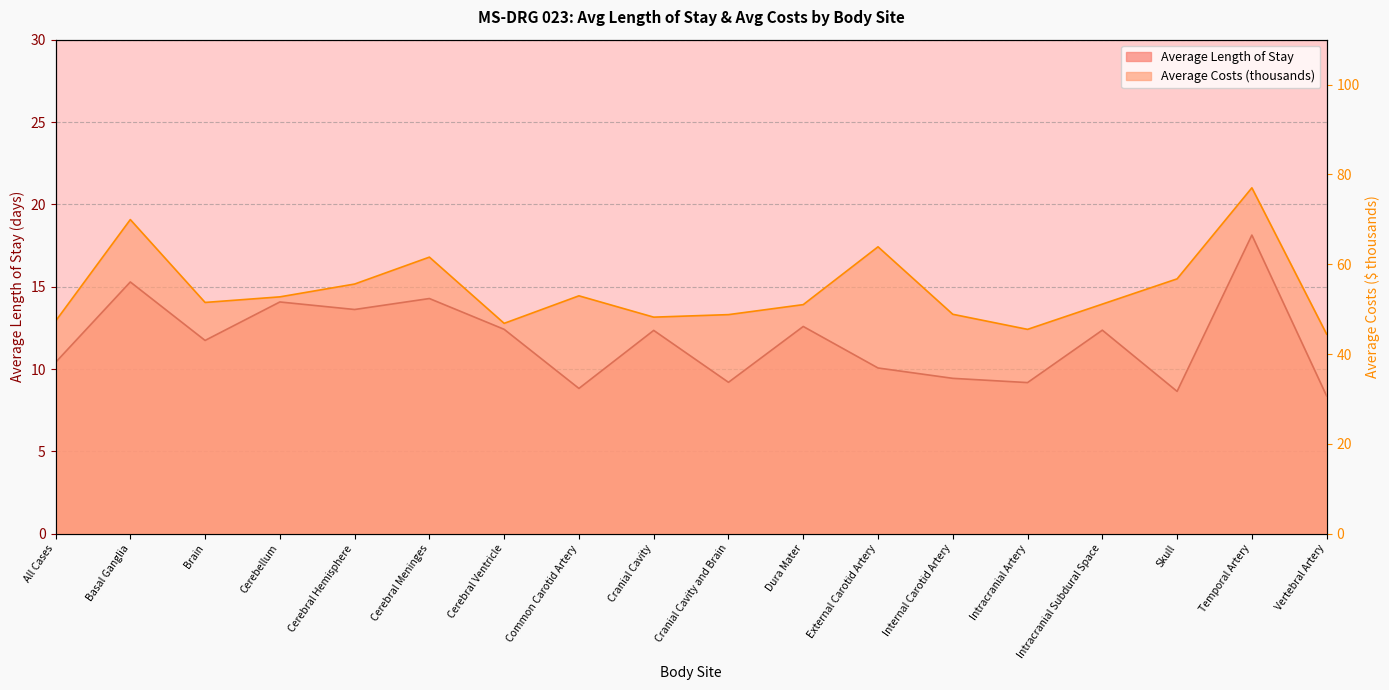

What is the difference between the Average Costs (thousands) values at Cerebral Meninges and Cerebellum?

8.8